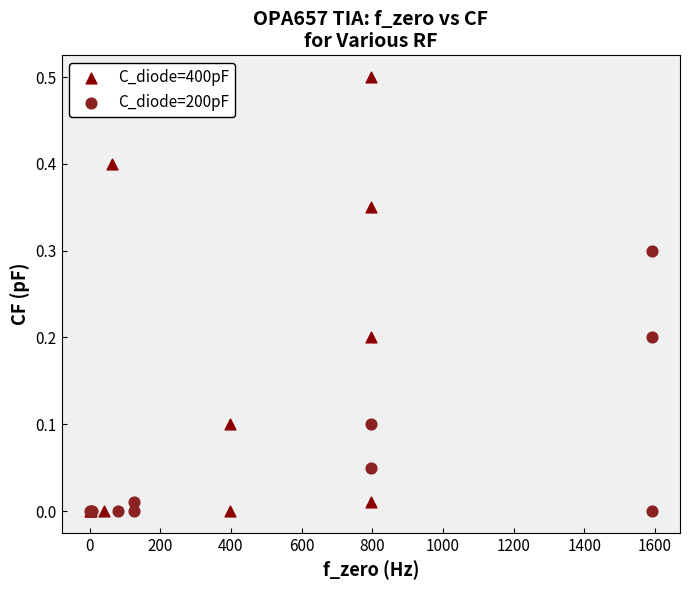

Which series has the largest Y range (max minus min)?

C_diode=400pF